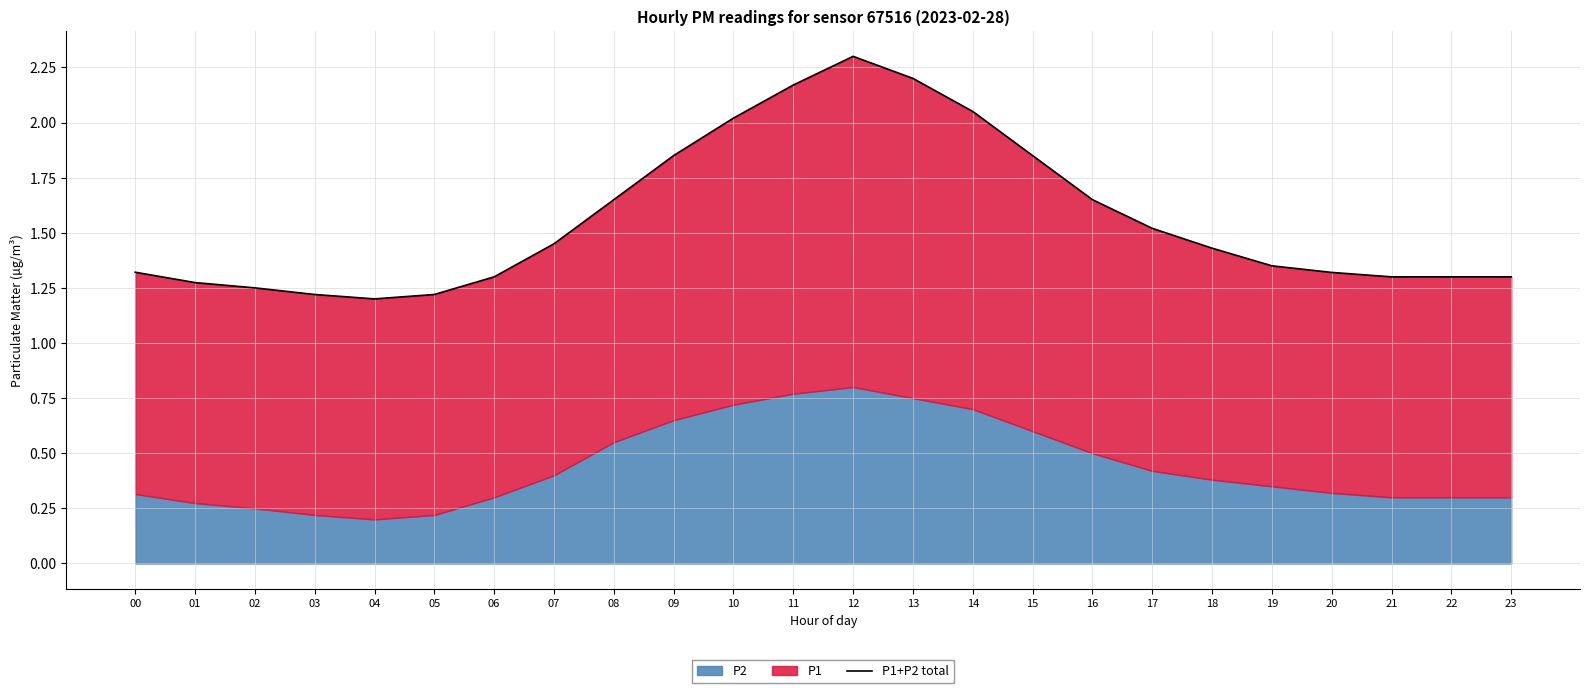

Which has a higher value, 23 or 04?

23